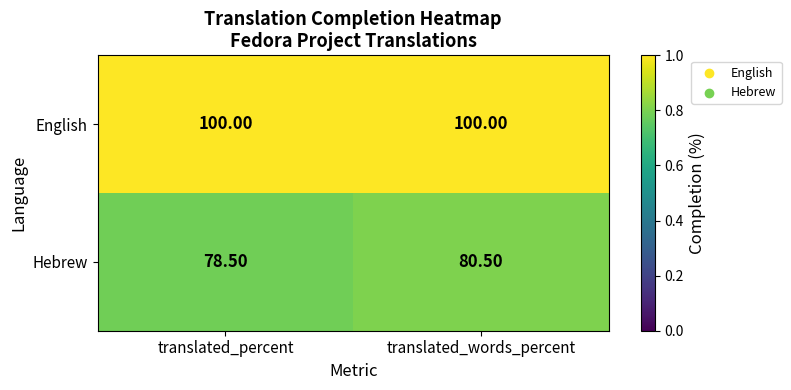

Which label corresponds to the smallest value in the chart?

translated_percent